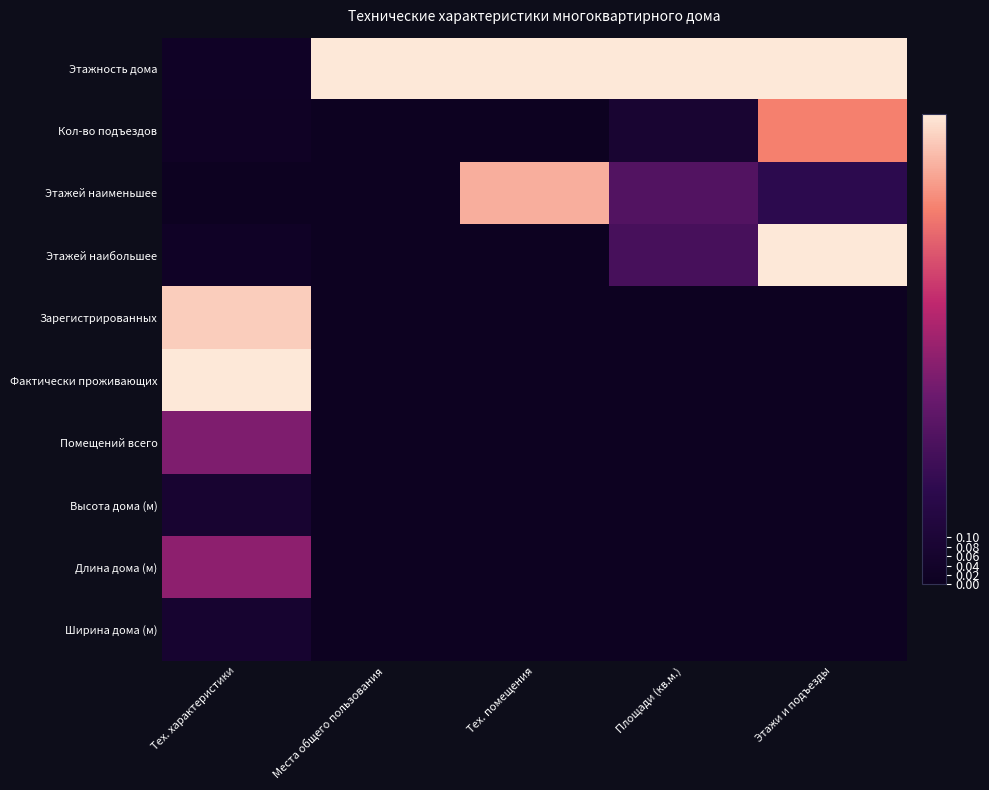

Count the number of categories in the chart.

5